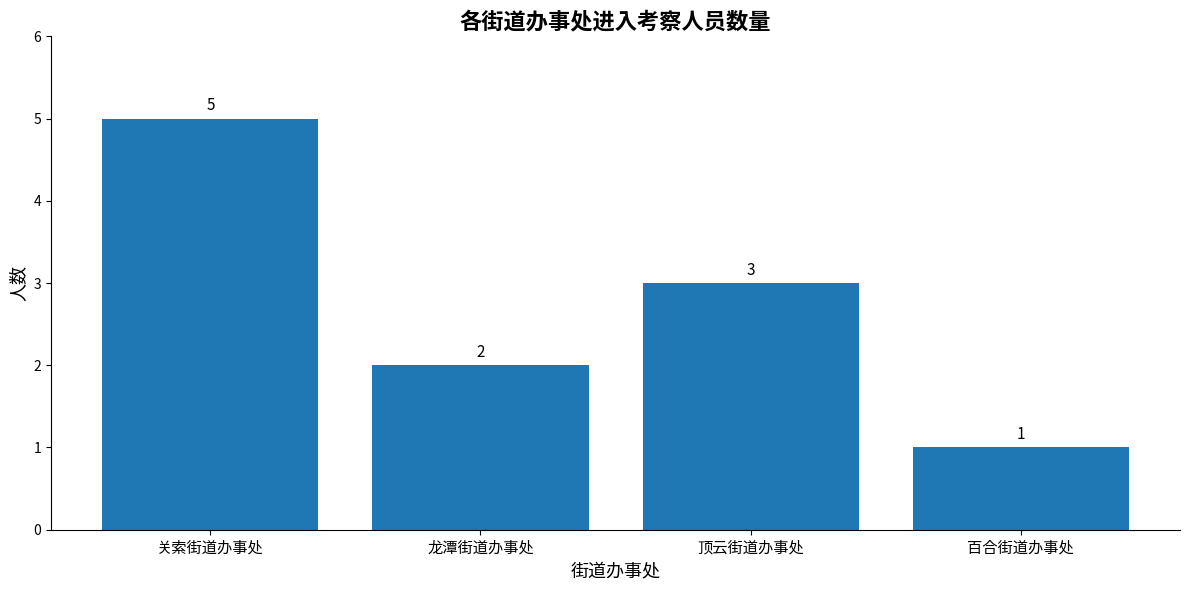

Rank the categories by value from highest to lowest.

关索街道办事处, 顶云街道办事处, 龙潭街道办事处, 百合街道办事处